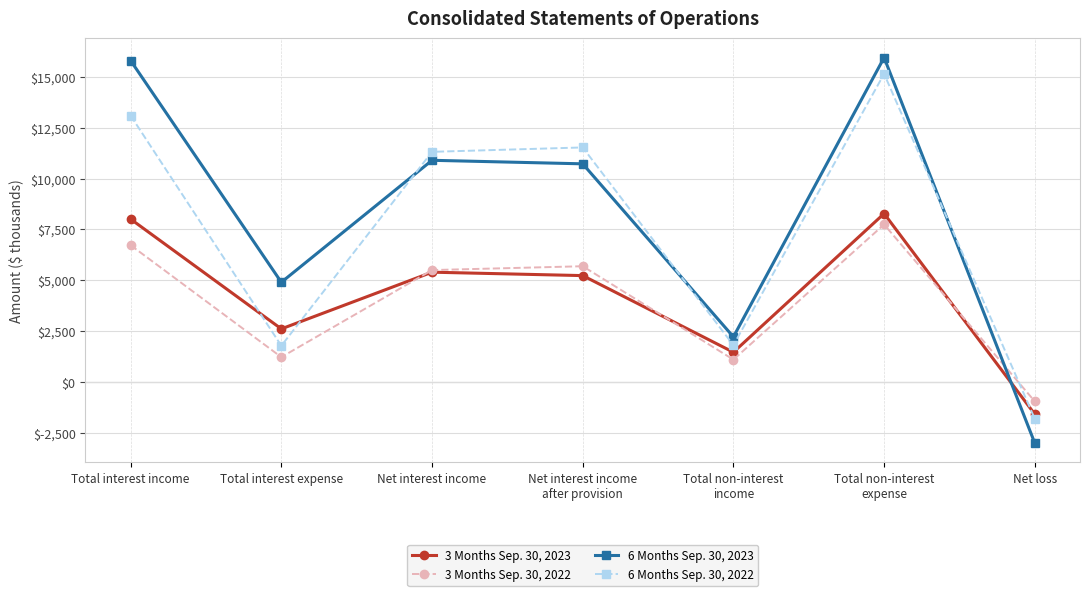

How many interior local peaks does the 3 Months Sep. 30, 2022 series have?

2